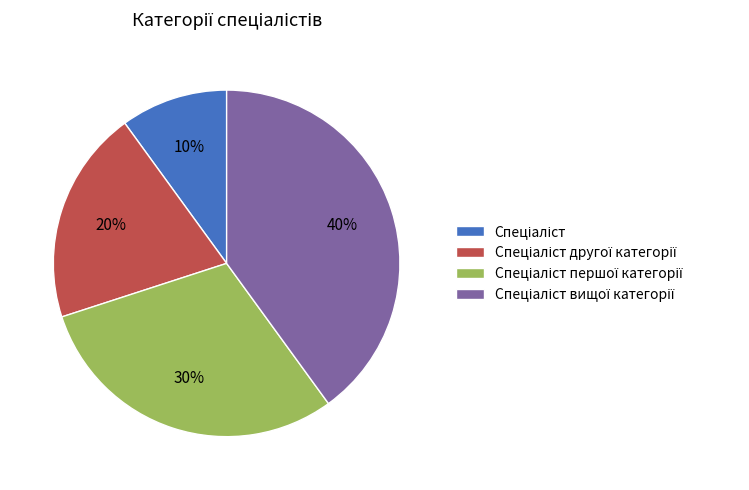

How many segments does this pie chart have?

4